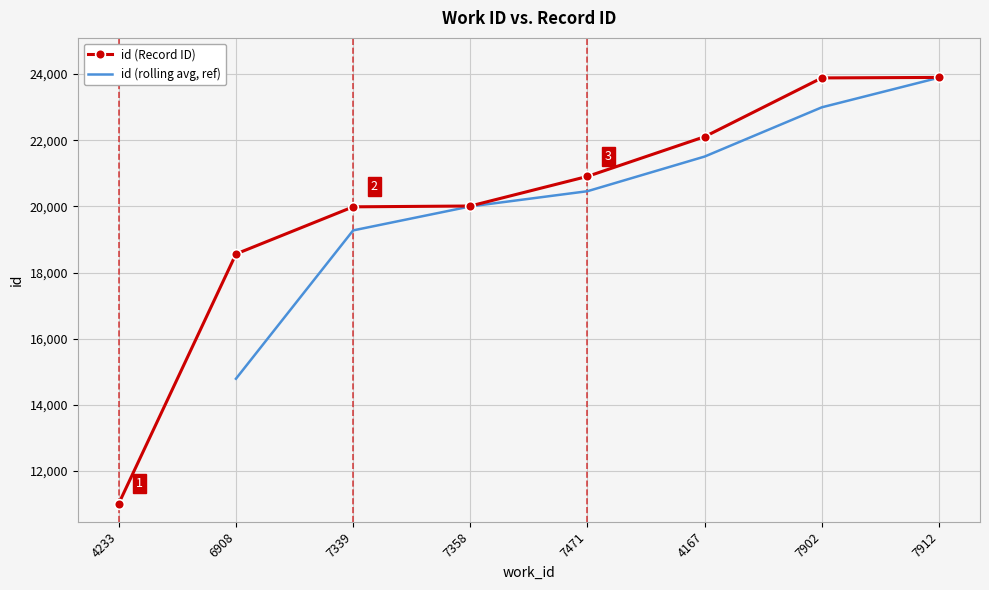

Reading left to right, extract all data points from this chart.

4233=11020	6908=18563	7339=19988	7358=20013	7471=20908	4167=22108	7902=23885	7912=23900